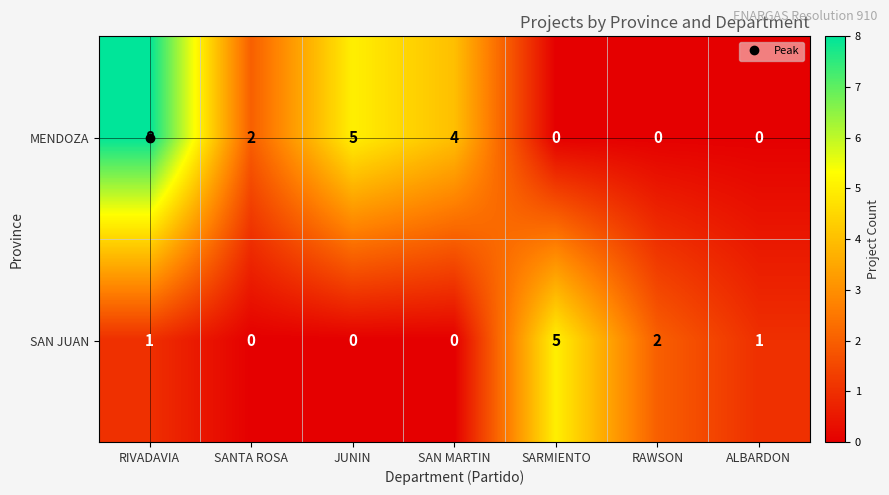

What is the maximum value shown in the chart?

8